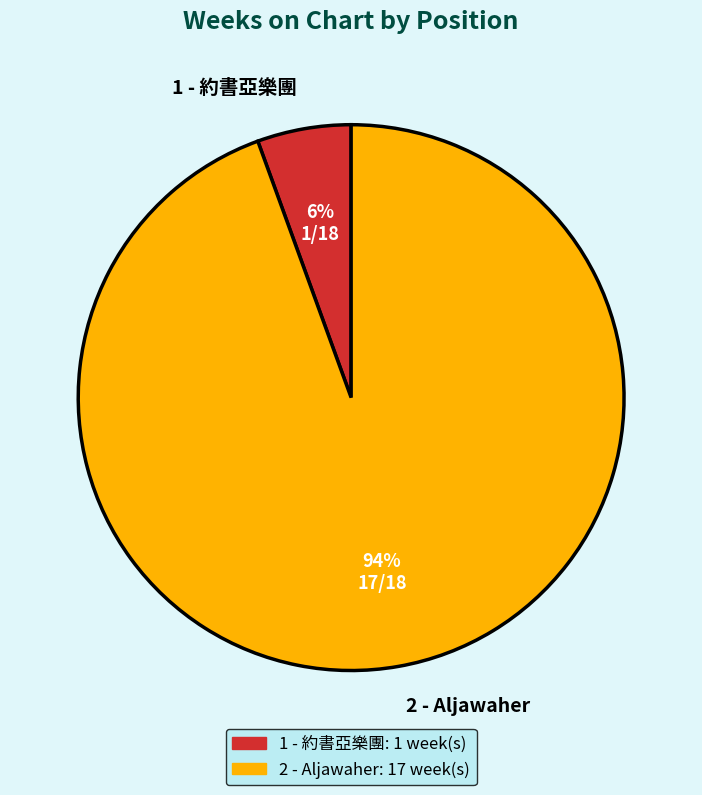

What percentage is the 2 - Aljawaher slice, to the nearest percent?

94%